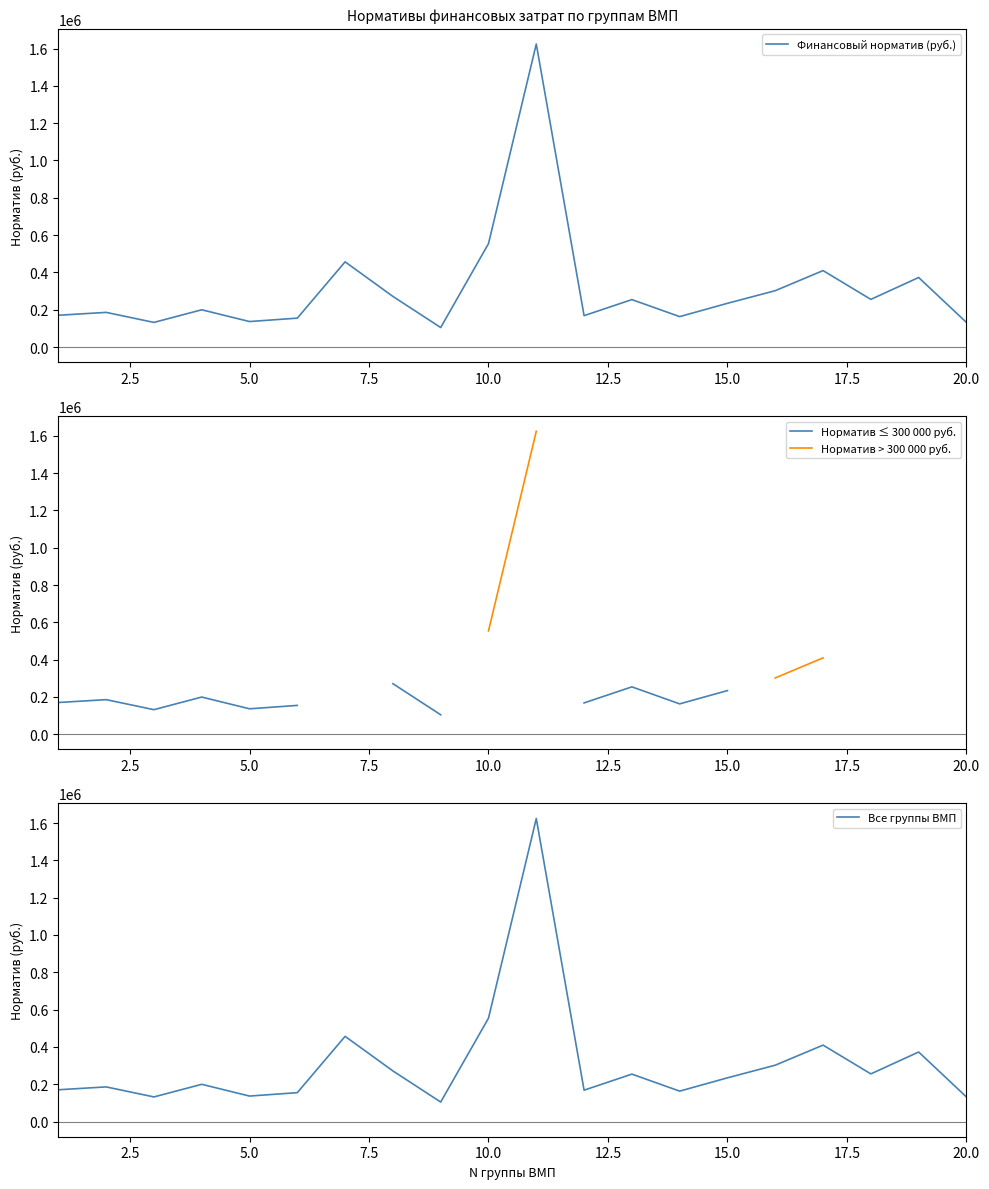

What is the minimum value for Финансовый норматив (руб.)?

104656